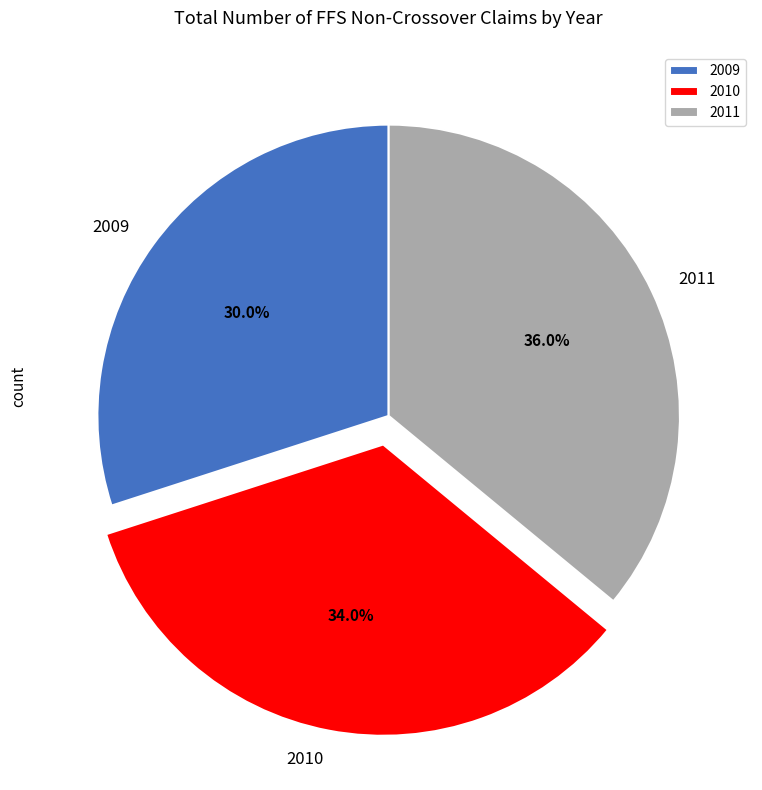

What portion of the pie excludes 2010?

66.0%